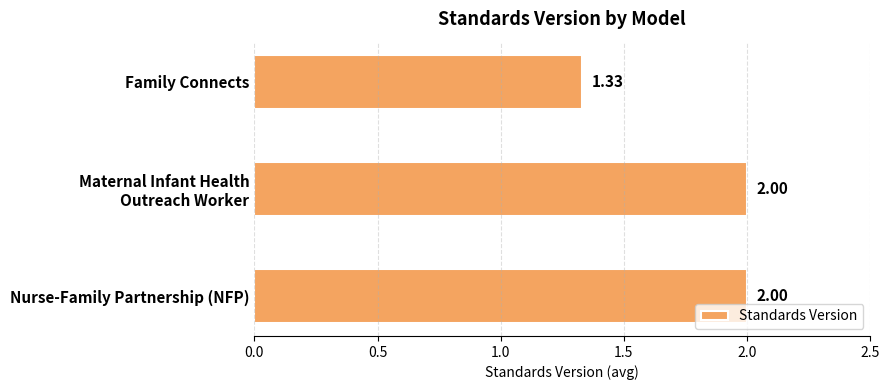

What is the sum of all values?

5.3